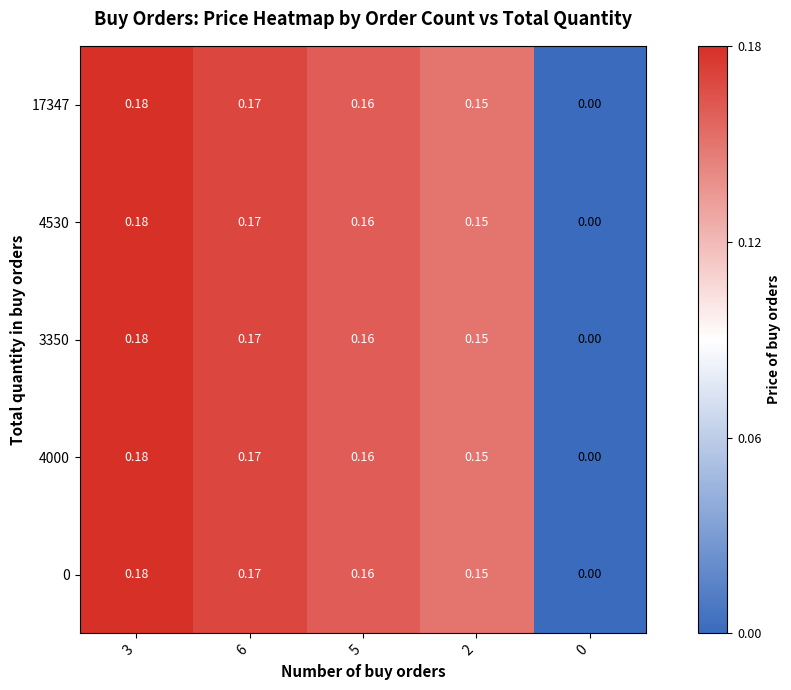

Is the value of 4000 at 5 greater than the value of 0 at 2?

Yes